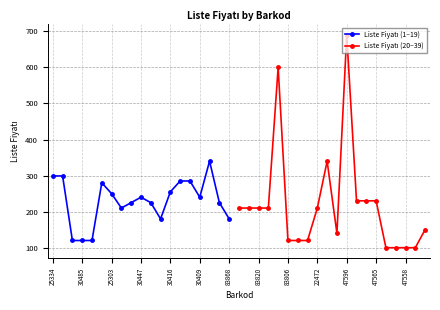

True or false: there are more than 2 points higher than both neighbors.

True